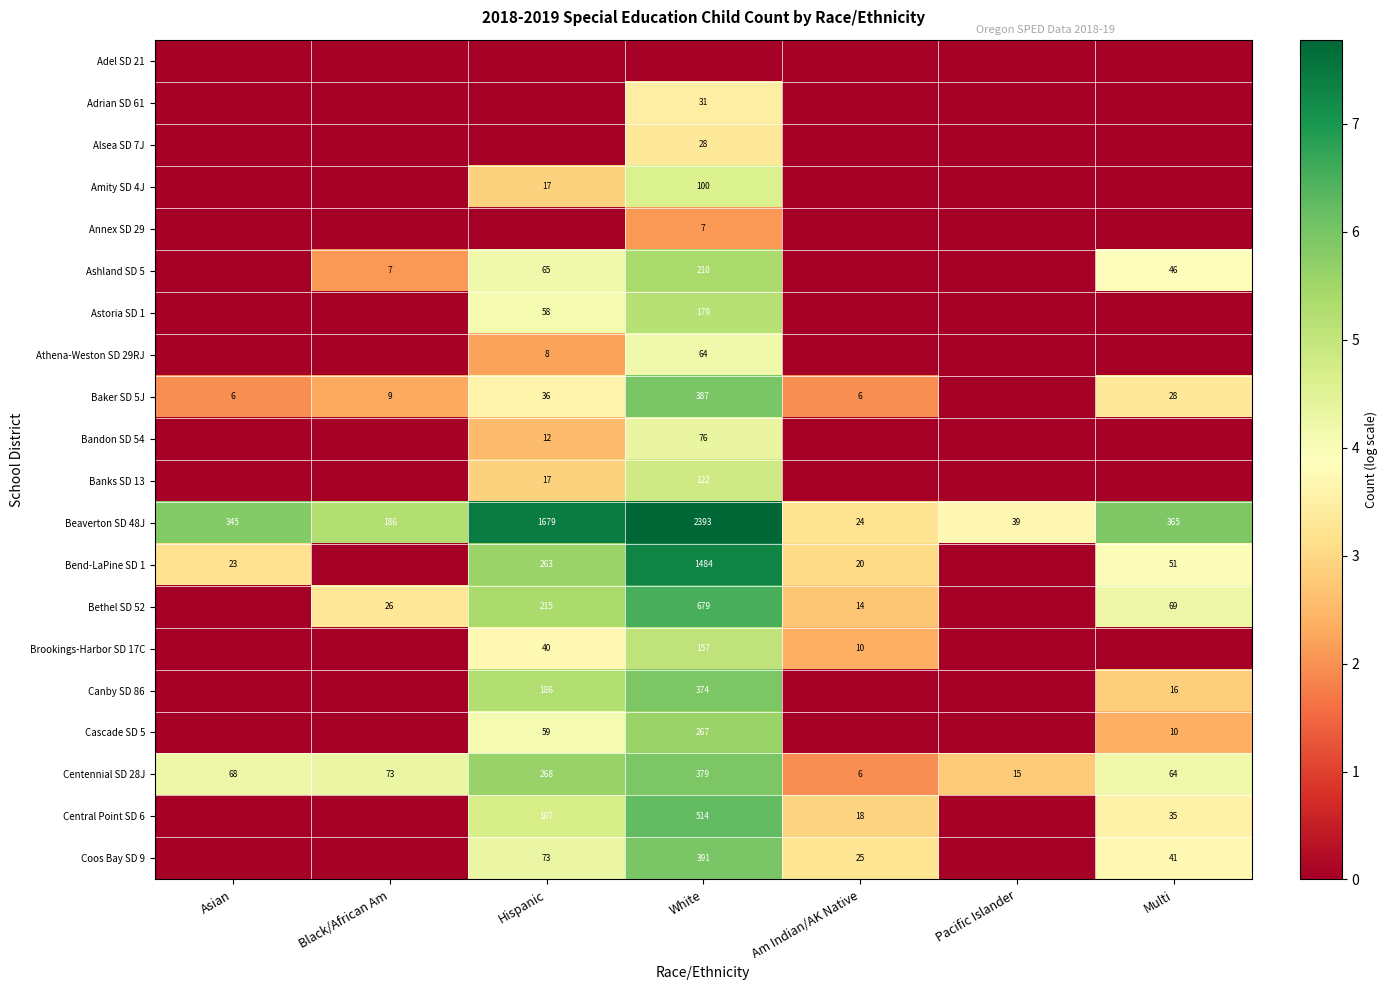

What is the difference between the maximum and minimum values in the Centennial SD 28J series?

373